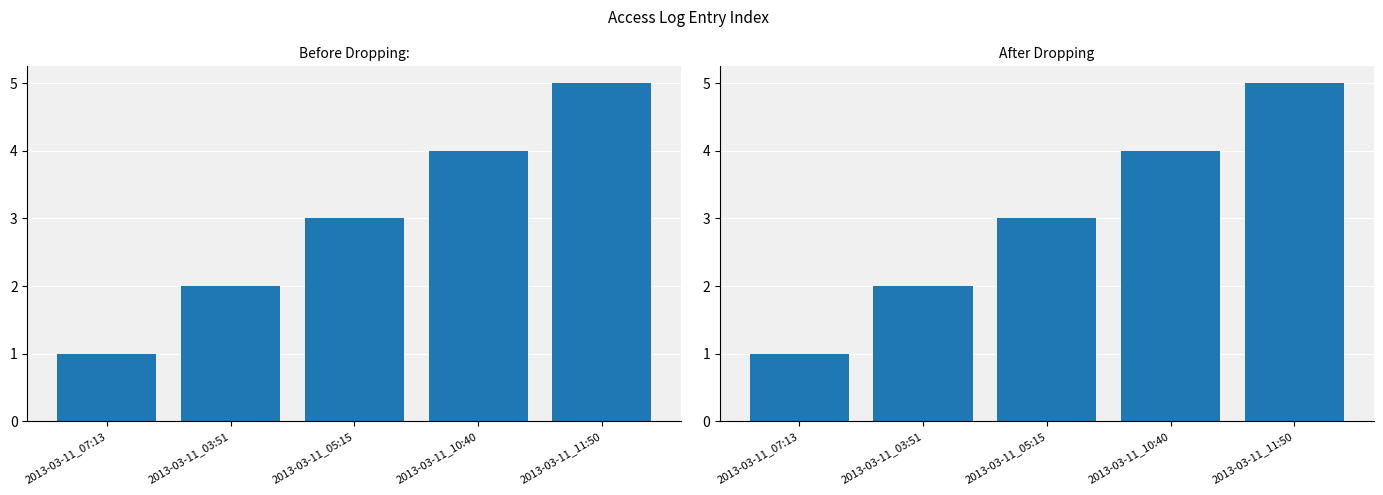

Rank the categories by value from lowest to highest.

2013-03-11_07:13, 2013-03-11_03:51, 2013-03-11_05:15, 2013-03-11_10:40, 2013-03-11_11:50